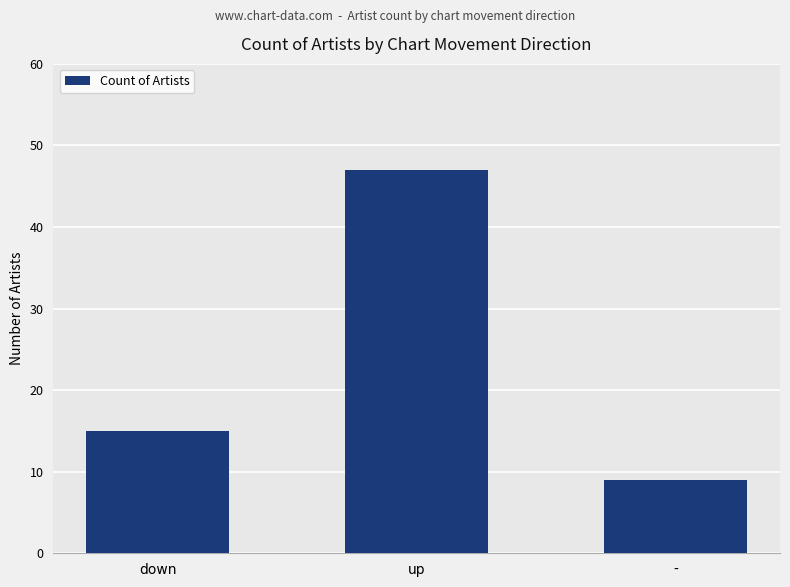

What is the sum of the values at up and -?

56